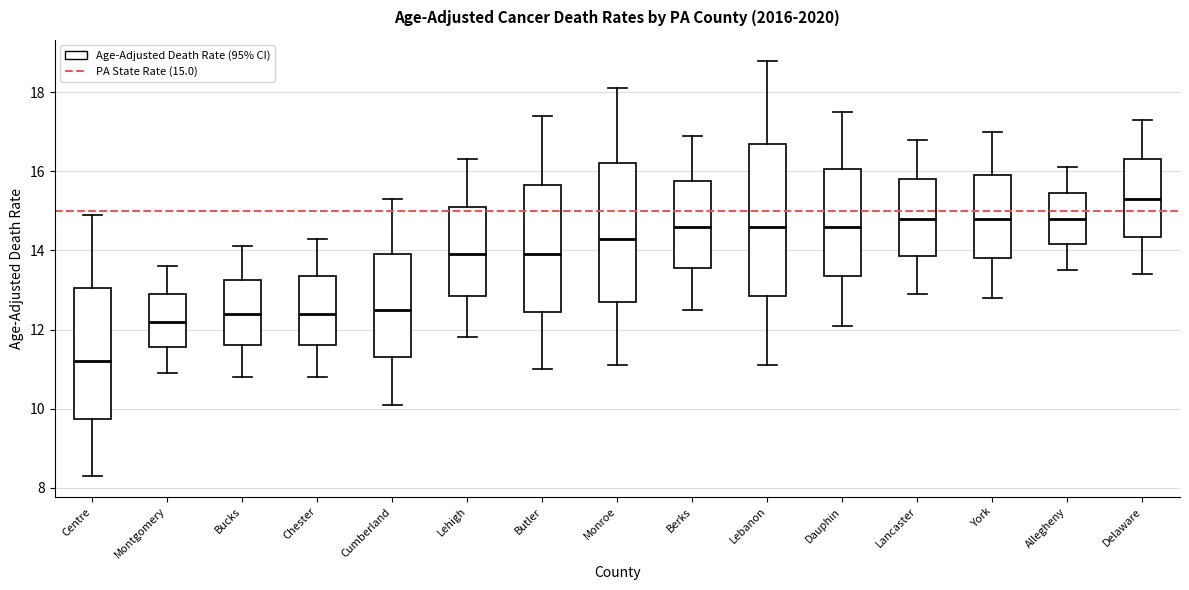

Reading left to right, read every box against the y-axis: the position of its median line, the range the box covers, and the ends of its whiskers. The values are not printed on the chart, so give them approximately, as read against the axis.

Centre: median 11.2, box 9.8 to 13.0, whiskers 8.4 to 15.0
Montgomery: median 12.2, box 11.6 to 13.0, whiskers 11.0 to 13.6
Bucks: median 12.4, box 11.6 to 13.2, whiskers 10.8 to 14.2
Chester: median 12.4, box 11.6 to 13.4, whiskers 10.8 to 14.4
Cumberland: median 12.6, box 11.4 to 14.0, whiskers 10.2 to 15.4
Lehigh: median 14.0, box 12.8 to 15.2, whiskers 11.8 to 16.4
Butler: median 14.0, box 12.4 to 15.6, whiskers 11.0 to 17.4
Monroe: median 14.4, box 12.8 to 16.2, whiskers 11.2 to 18.2
Berks: median 14.6, box 13.6 to 15.8, whiskers 12.6 to 17.0
Lebanon: median 14.6, box 12.8 to 16.8, whiskers 11.2 to 18.8
Dauphin: median 14.6, box 13.4 to 16.0, whiskers 12.2 to 17.6
Lancaster: median 14.8, box 13.8 to 15.8, whiskers 13.0 to 16.8
York: median 14.8, box 13.8 to 16.0, whiskers 12.8 to 17.0
Allegheny: median 14.8, box 14.2 to 15.4, whiskers 13.6 to 16.2
Delaware: median 15.4, box 14.4 to 16.4, whiskers 13.4 to 17.4